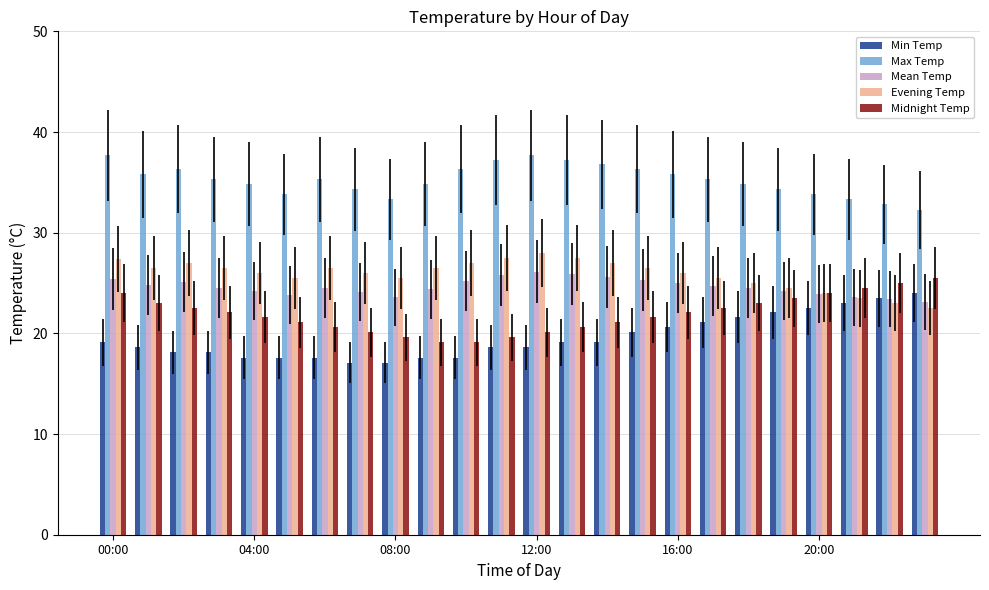

Which series has the largest total across all categories?

Max Temp